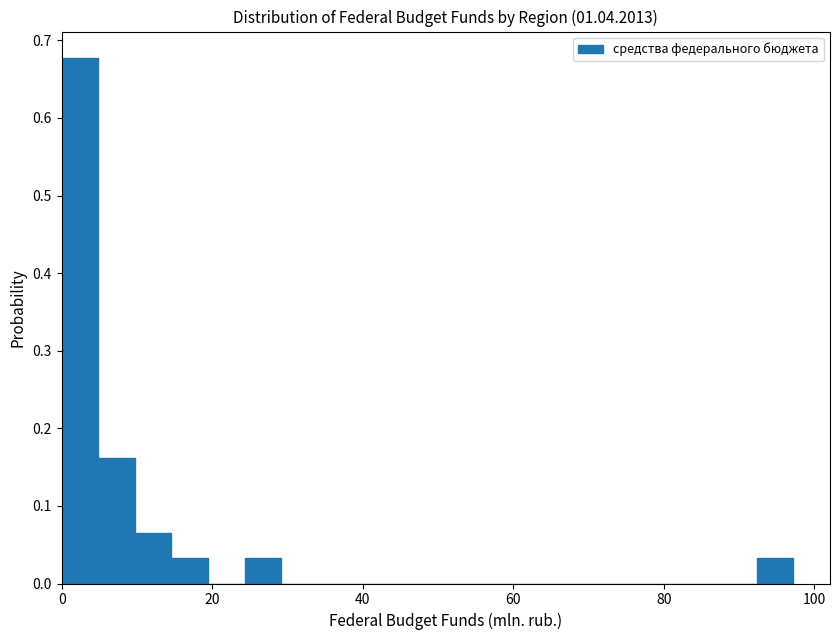

Read against the x-axis, roughly where is the centre of the tallest bar?

2